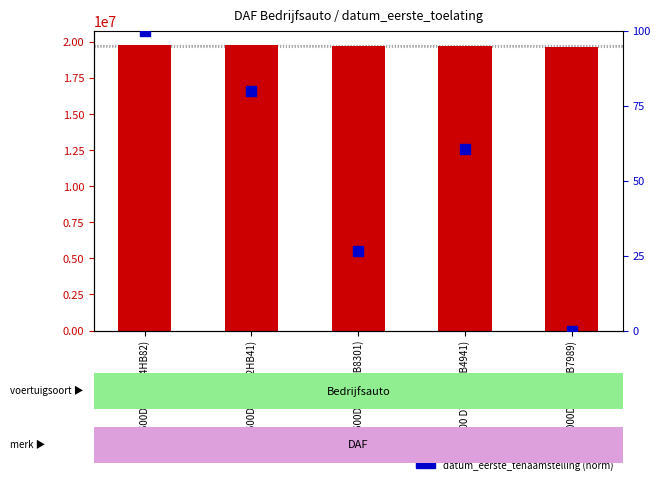

What is the total value across all series at FA1600DT555 (62HB41)?

19760188.9